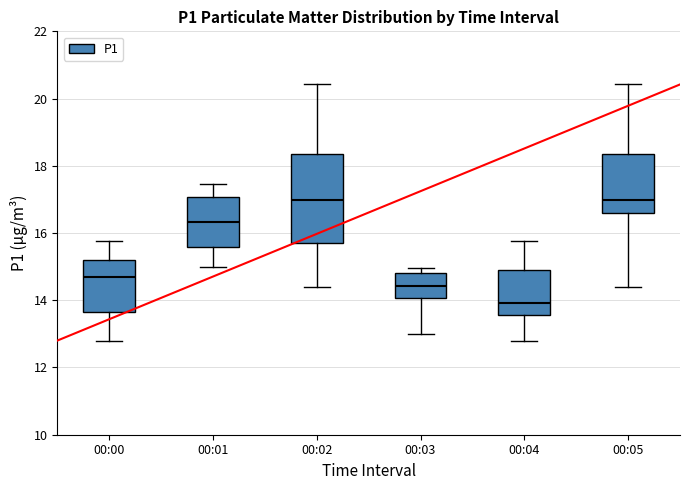

Reading left to right, transcribe this box plot: for each box, give where its median line is, the range the box spans, and where its two whiskers end, as read against the y-axis. The values are not printed on the chart, so give them approximately, as read against the axis.

00:00: median 14.6, box 13.6 to 15.2, whiskers 12.8 to 15.8
00:01: median 16.4, box 15.6 to 17.0, whiskers 15.0 to 17.4
00:02: median 17.0, box 15.6 to 18.4, whiskers 14.4 to 20.4
00:03: median 14.4, box 14.0 to 14.8, whiskers 13.0 to 15.0
00:04: median 14.0, box 13.6 to 14.8, whiskers 12.8 to 15.8
00:05: median 17.0, box 16.6 to 18.4, whiskers 14.4 to 20.4